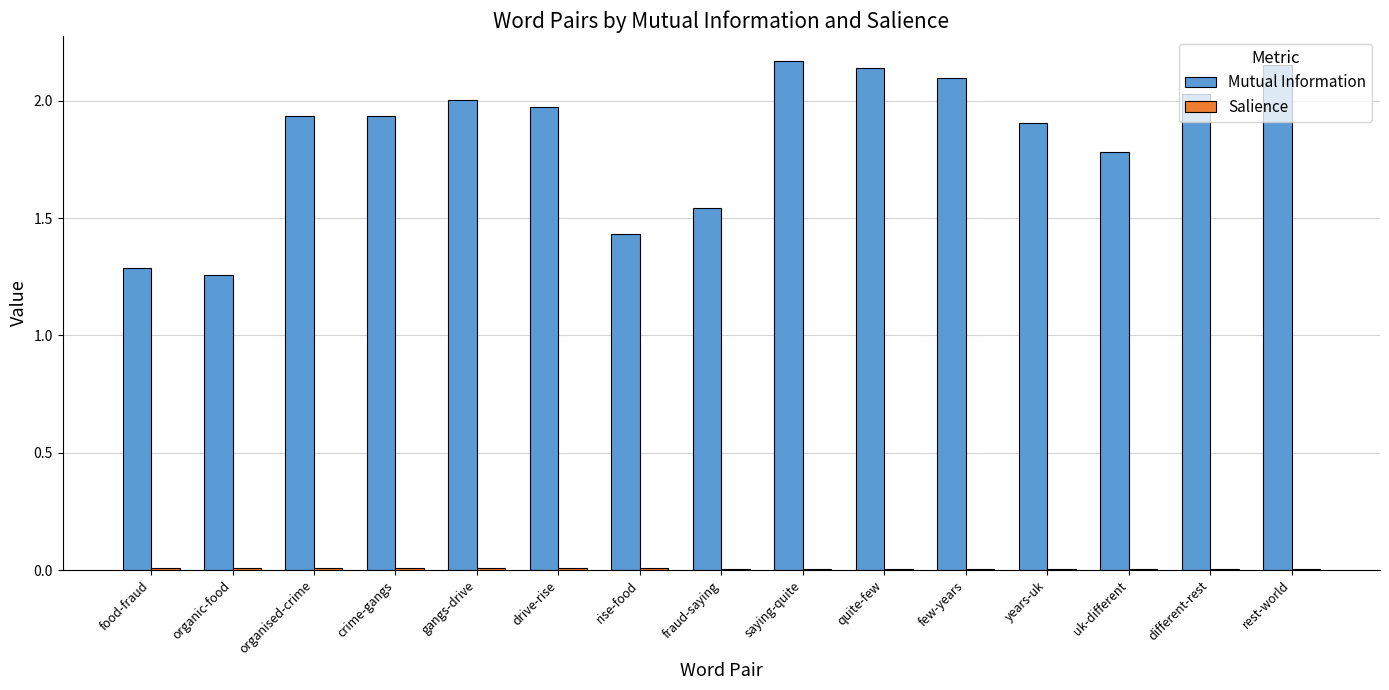

Which series changed the most between drive-rise and fraud-saying?

Mutual Information